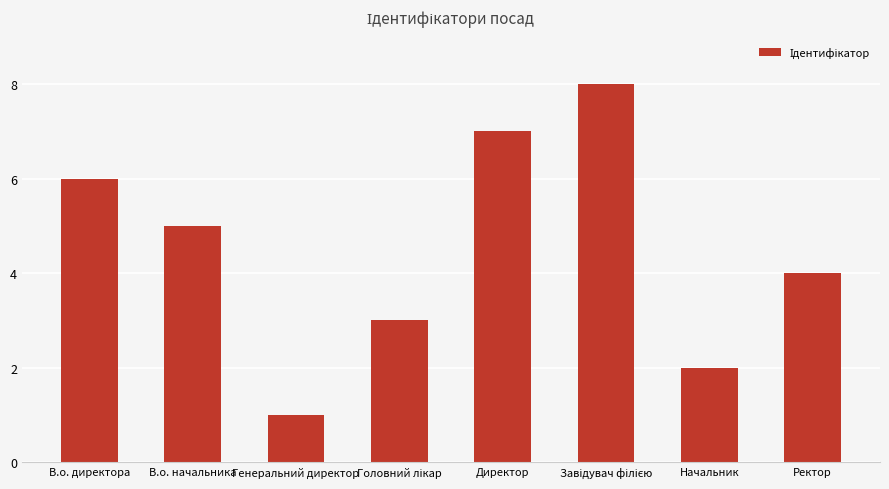

What is the label of the 3rd bar from the left?

Генеральний директор